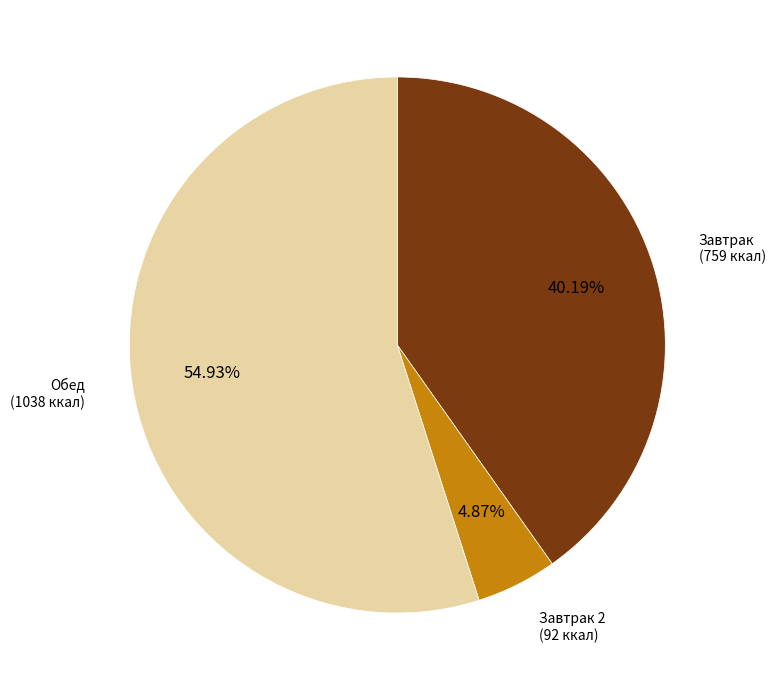

Is there any slice that represents more than half of the pie?

Yes